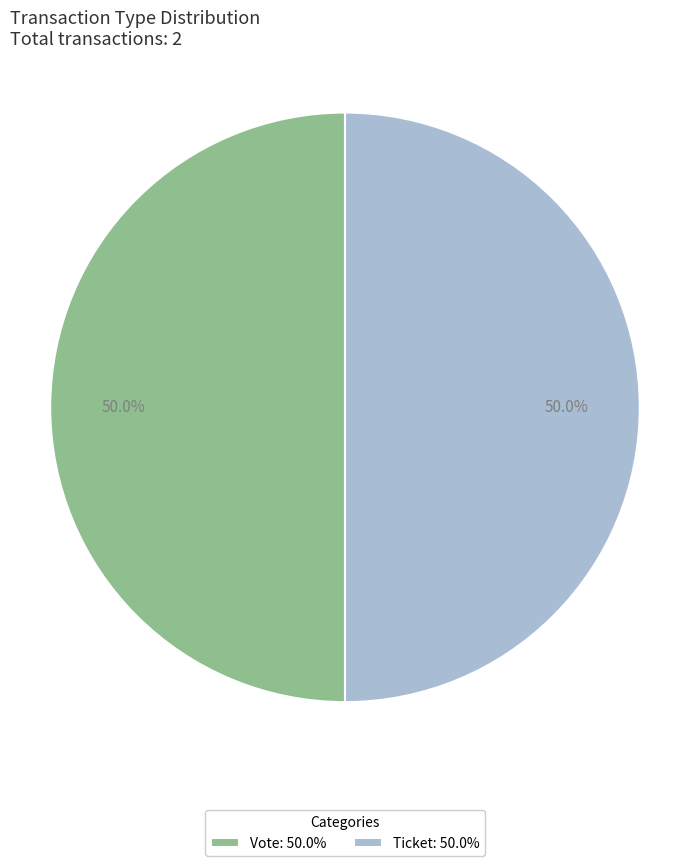

What is the ratio of the value at Ticket: 50.0% to the value at Vote: 50.0%?

1.0